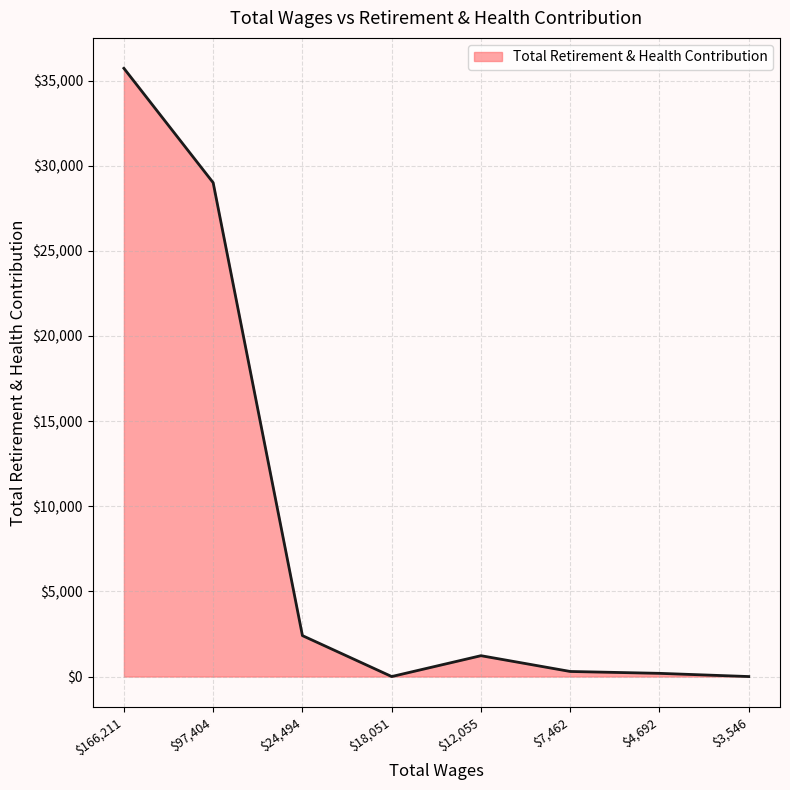

At which category does the data reach its first local valley?

$18,051